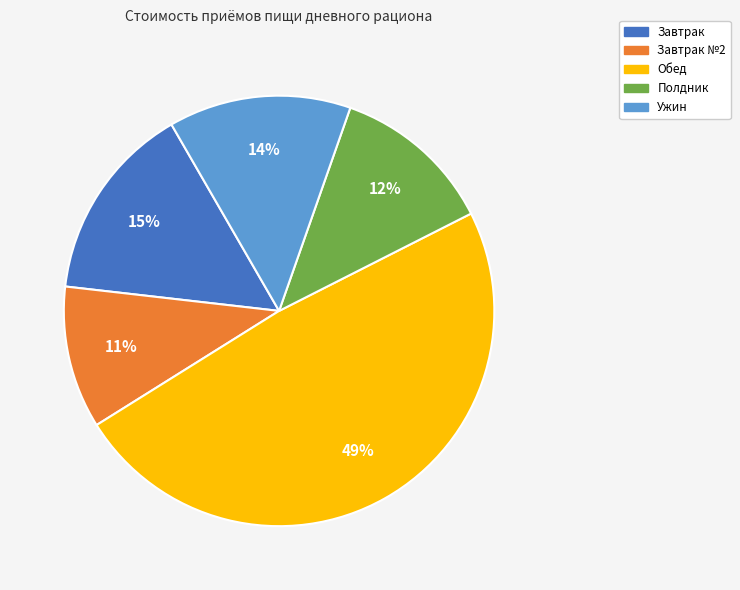

Is there a majority slice in this chart?

No